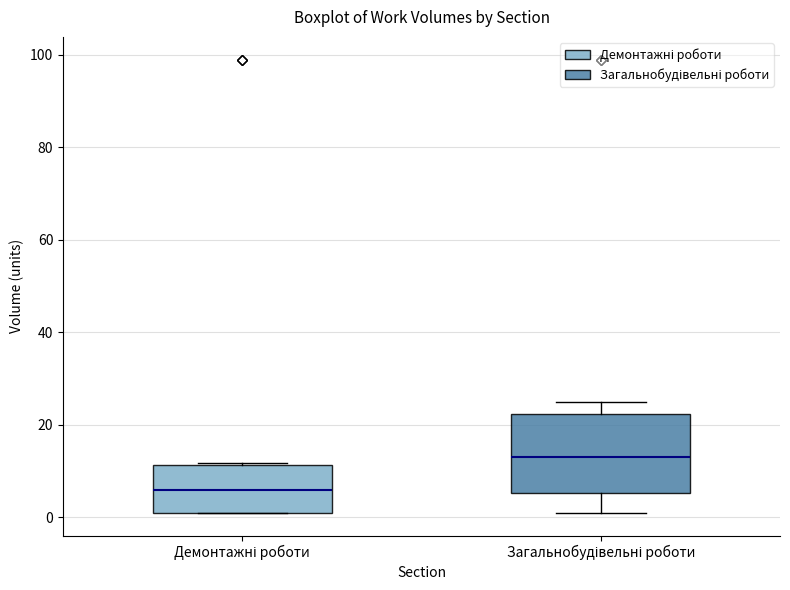

Reading left to right, read every box against the y-axis: the position of its median line, the range the box covers, and the ends of its whiskers. The values are not printed on the chart, so give them approximately, as read against the axis.

Демонтажні роботи: median 6, box 2 to 12, whiskers 2 to 12
Загальнобудівельні роботи: median 14, box 6 to 22, whiskers 2 to 26